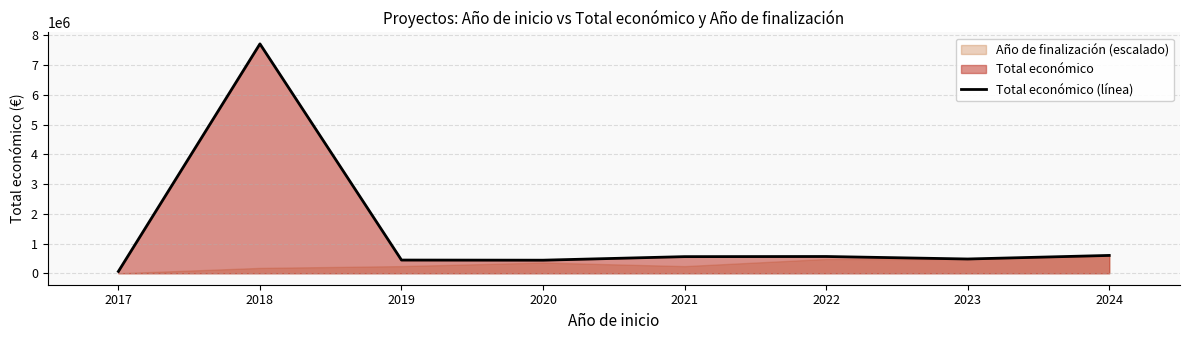

At which label is the value closest to 3889510?

2024